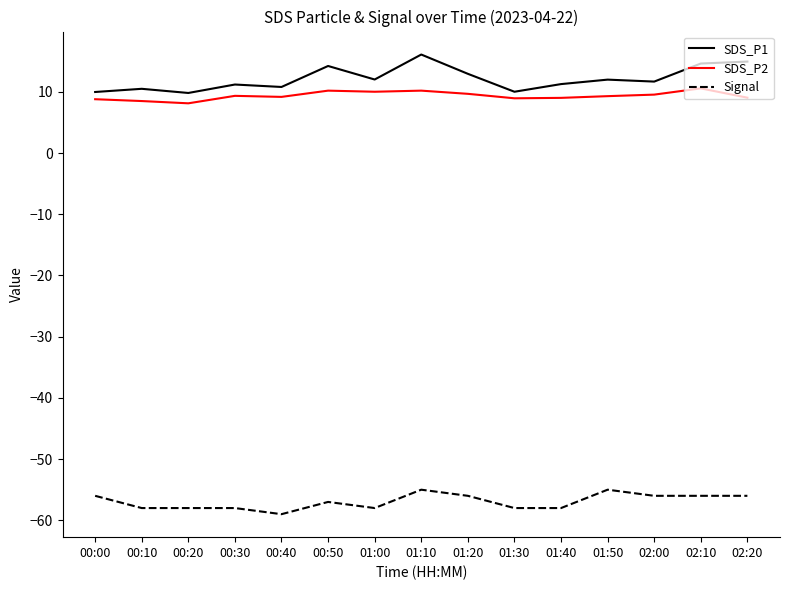

Where is Signal nearest to the value -57?

00:50